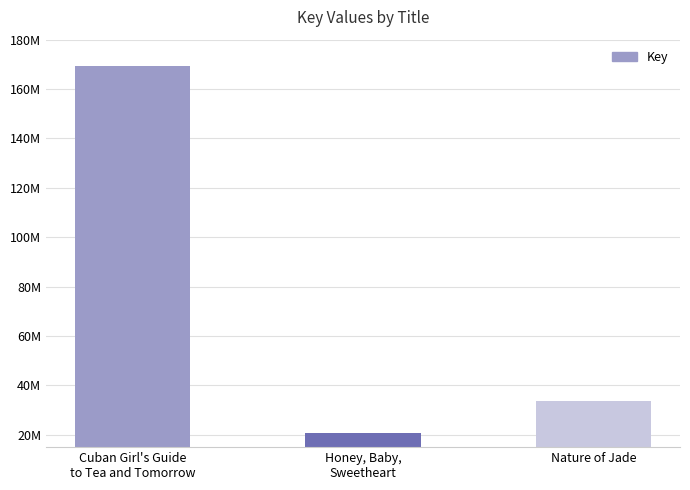

List the labels in order of value, largest first.

Cuban Girl's Guide
to Tea and Tomorrow, Nature of Jade, Honey, Baby,
Sweetheart